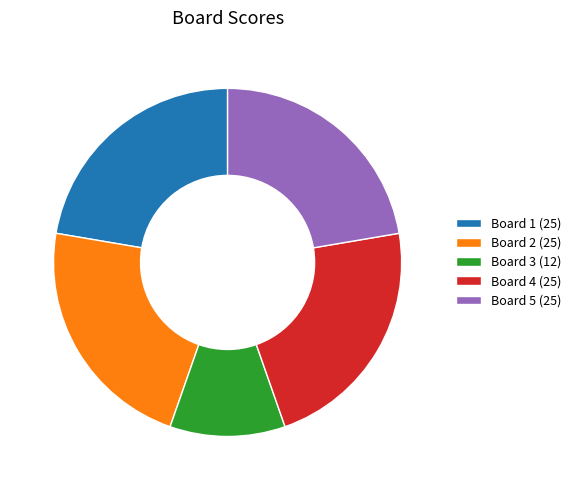

Is Board 2 the majority of the pie?

No